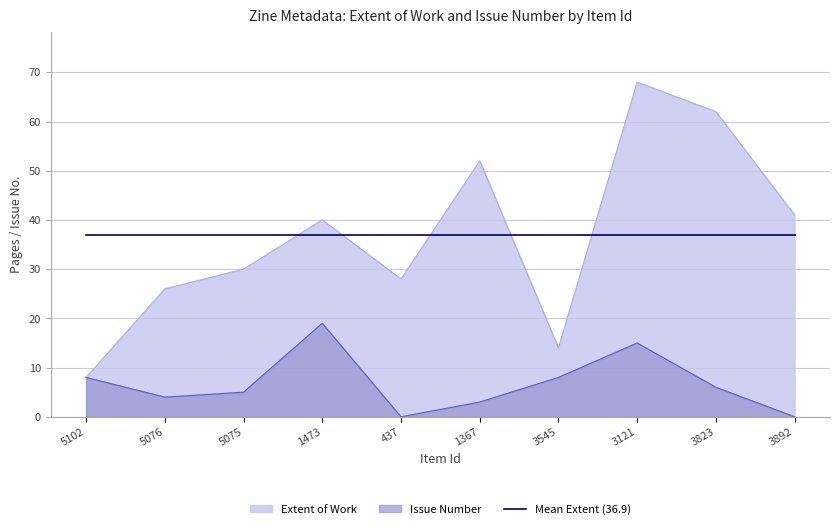

How many values in the Issue series are below 6?

5